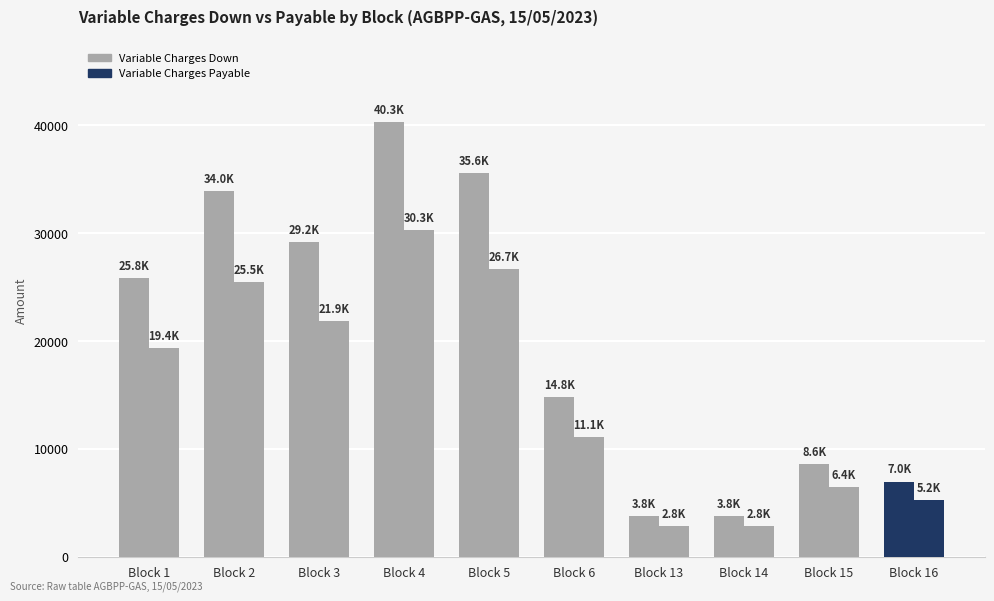

Count the number of data series in this chart.

2